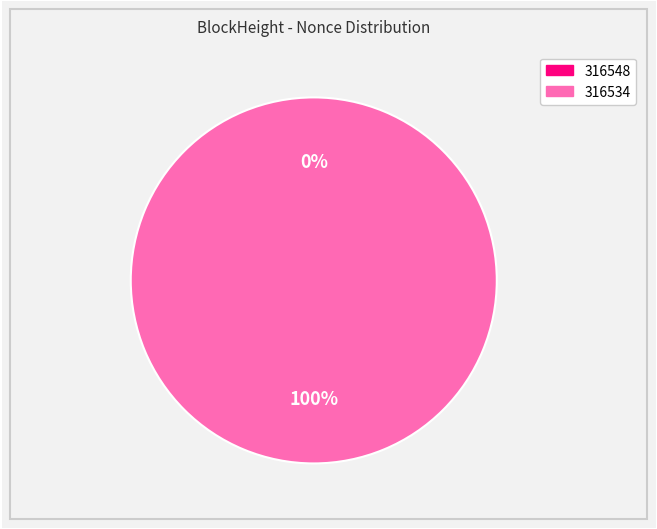

Which category has the smallest portion of the pie?

316548